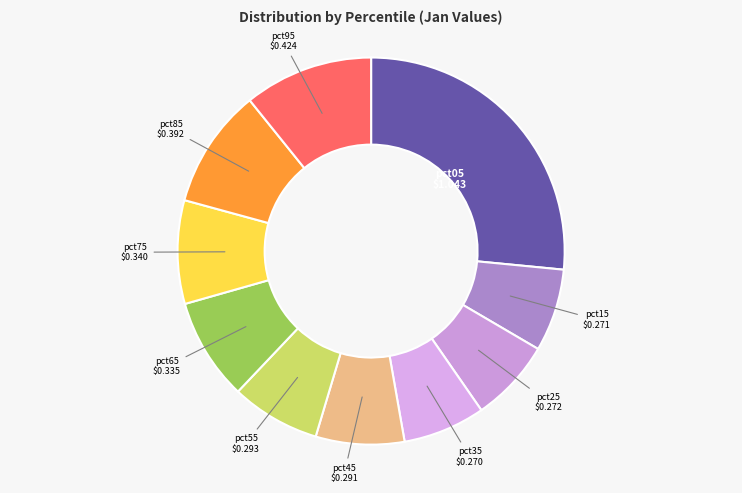

Which slice is the largest?

pct05